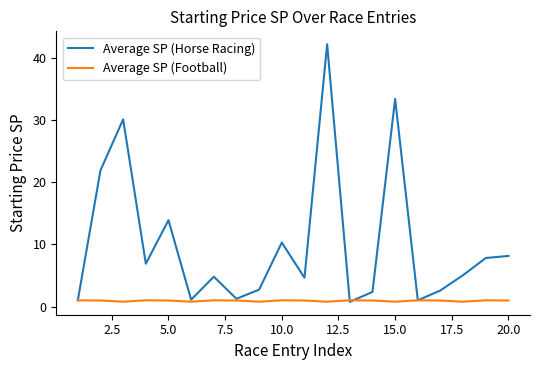

How many lines are shown in the chart?

2